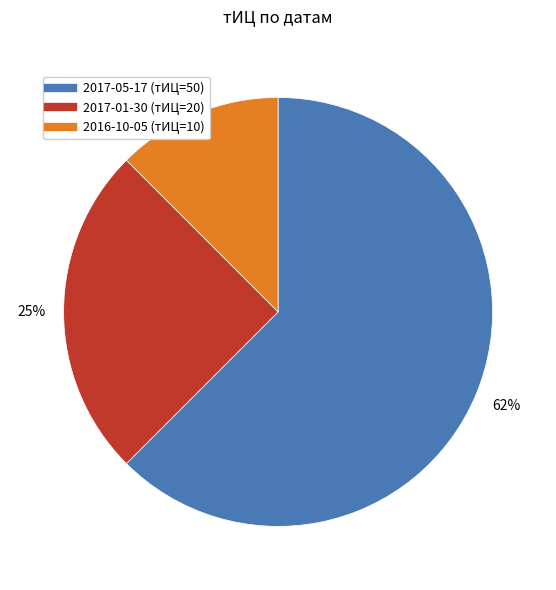

To the nearest percent, what is the combined percentage of 2016-10-05 and 2017-05-17?

75%